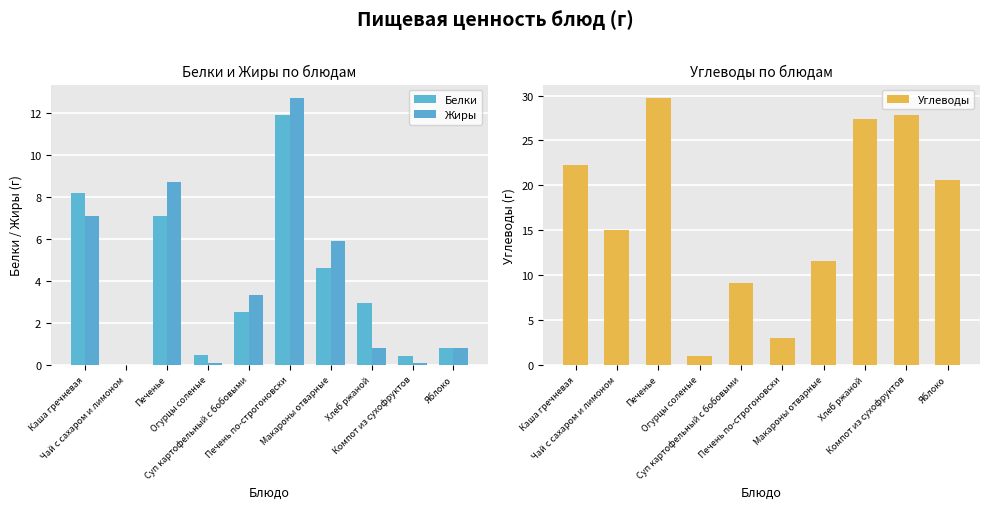

Count the number of categories in the chart.

10